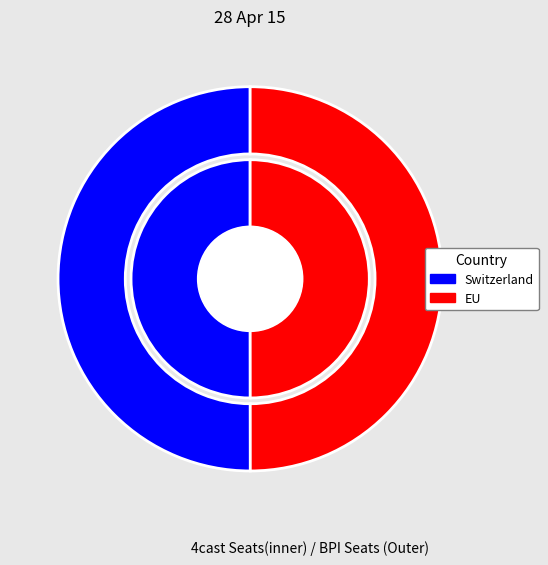

The EU slice represents 50% of the pie. True or false?

True